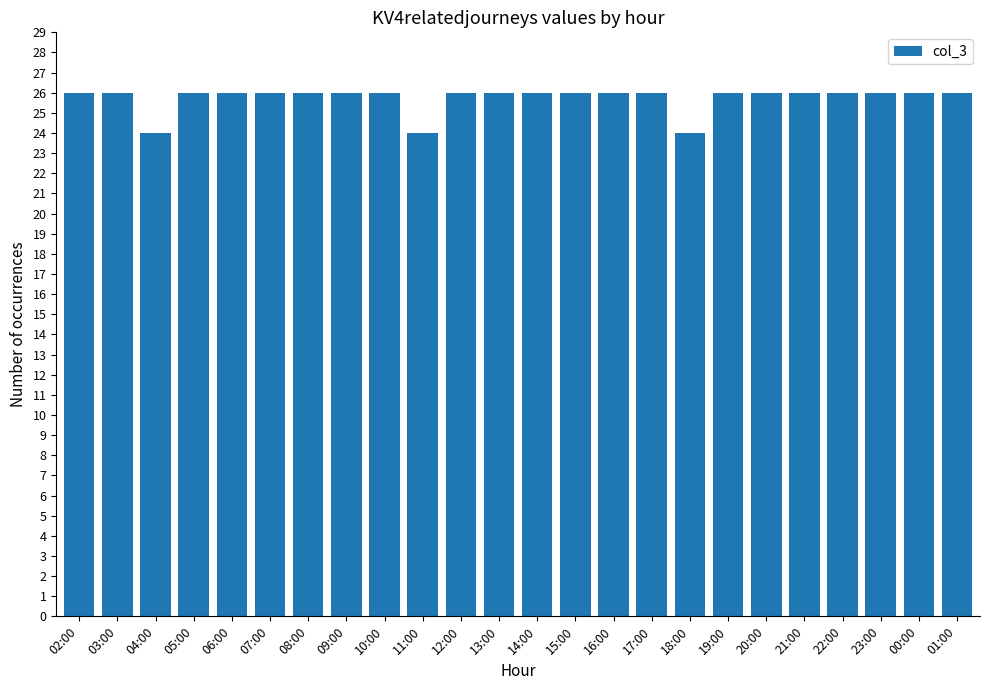

What is the approximate value at 01:00?

26